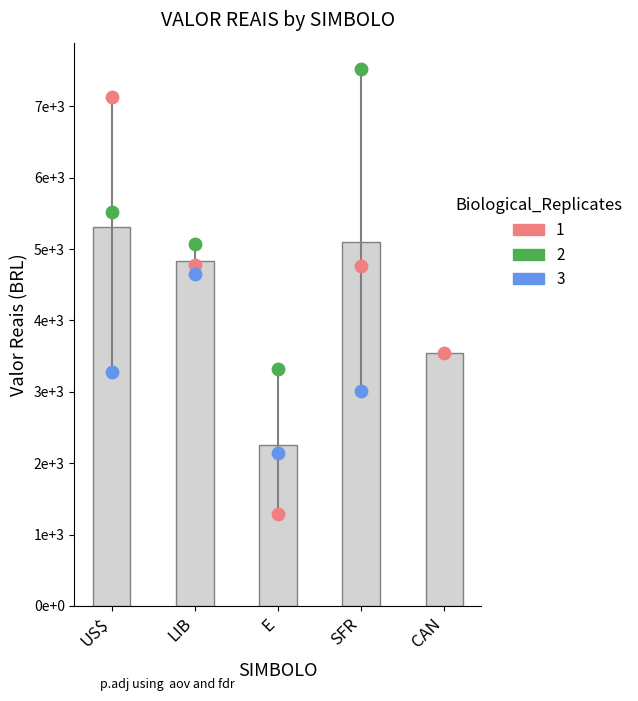

At which category is the sum across all series the highest?

US$